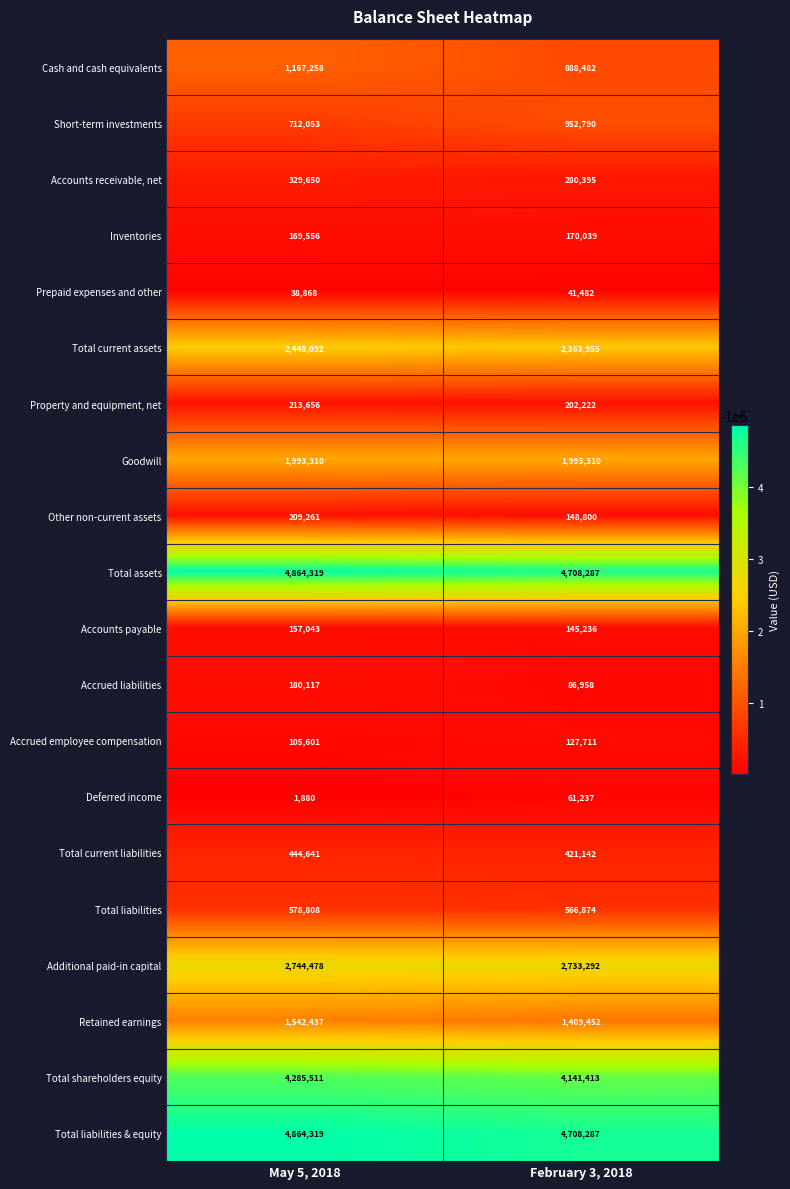

What is the difference between the Total shareholders equity values at February 3, 2018 and May 5, 2018?

144098